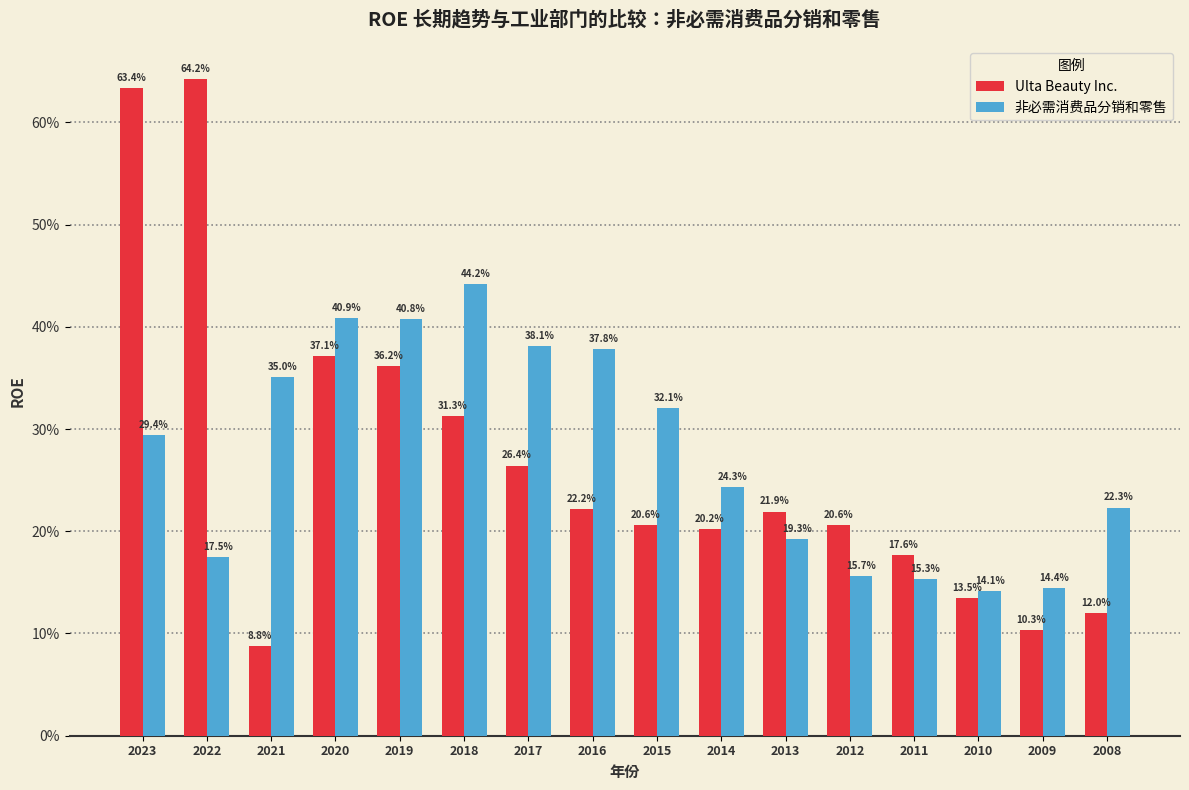

Are the bars horizontal?

No